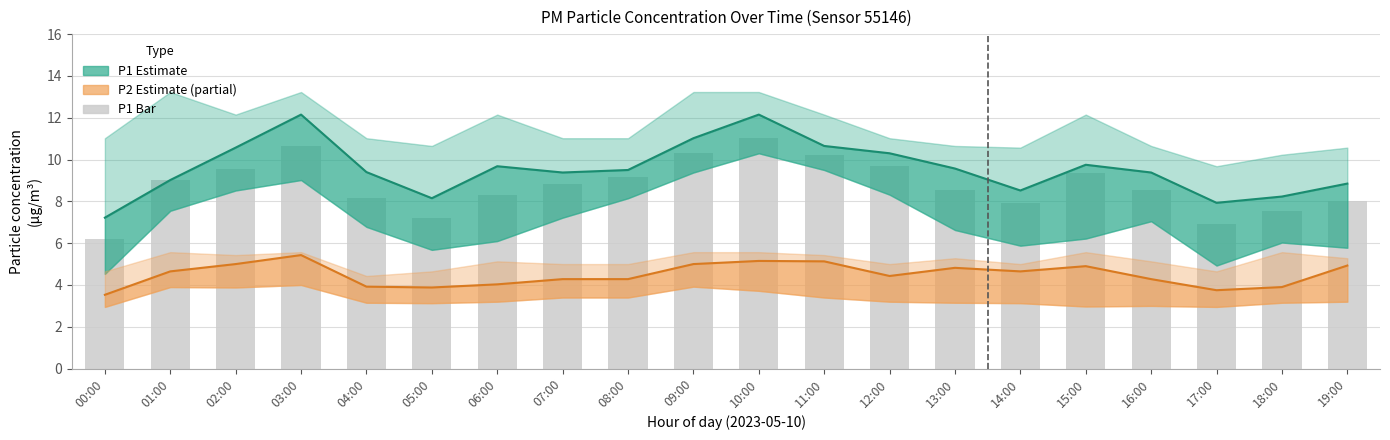

At which label does P2 Estimate reach its minimum?

00:00